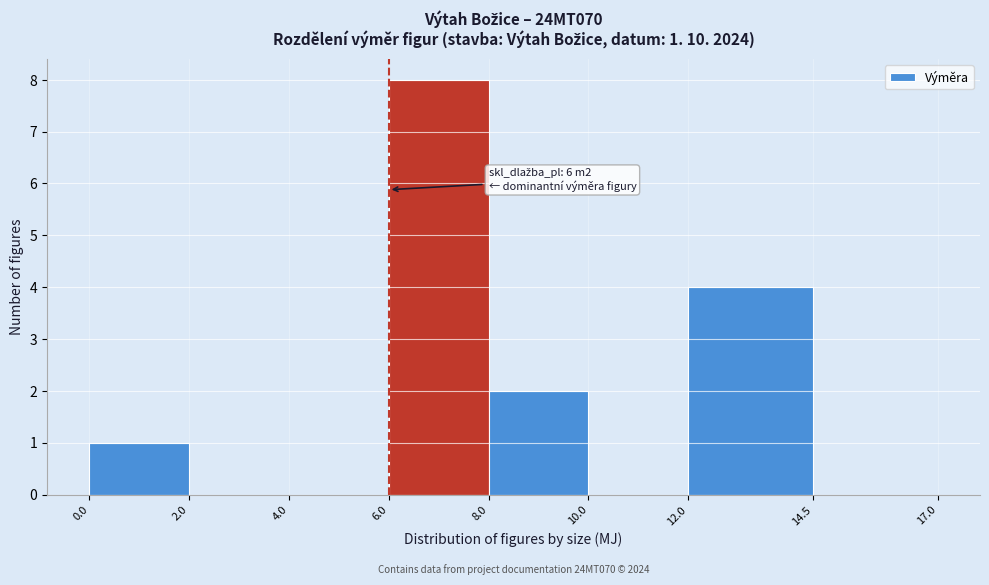

Which range on the x-axis has the tallest bar?

6.0 to 8.0